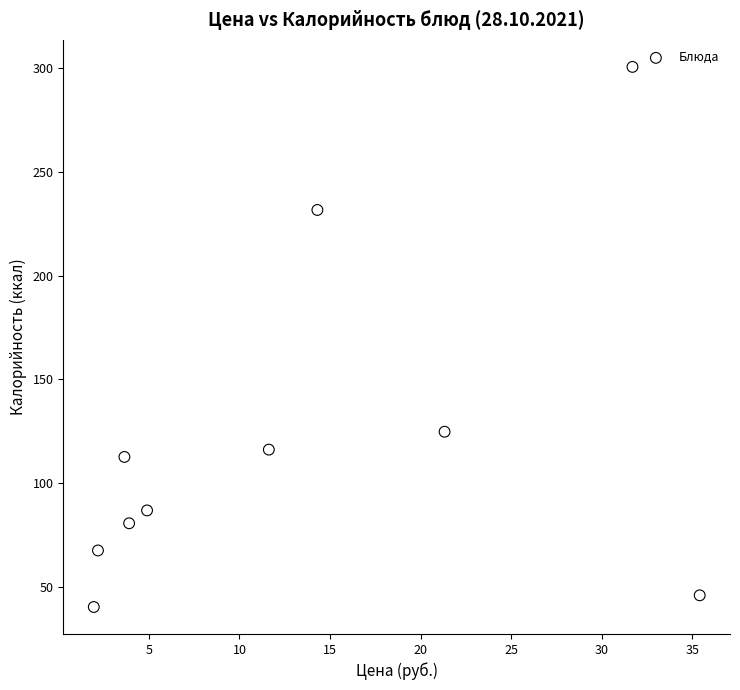

What is the average Y value?

120.7